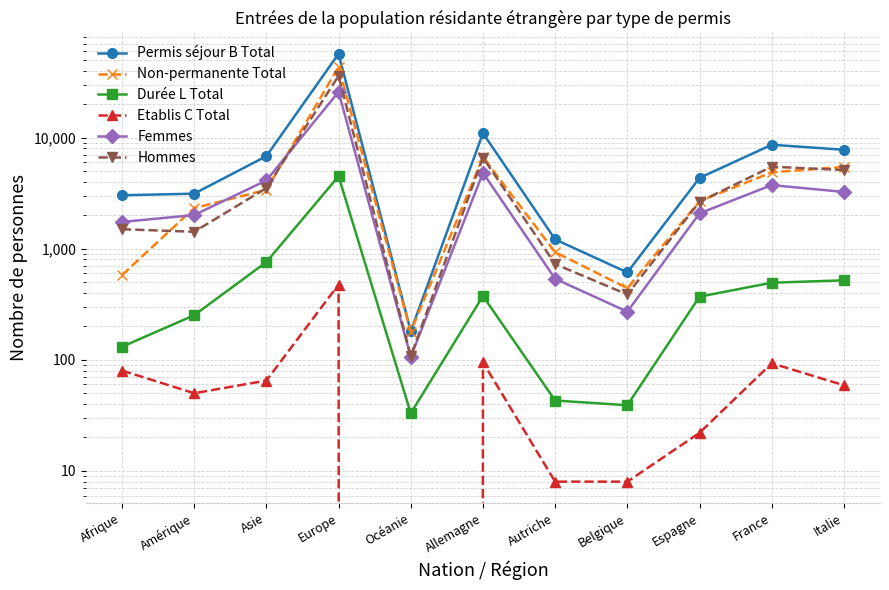

In Hommes, how many points are lower than both neighbors (excluding endpoints)?

3